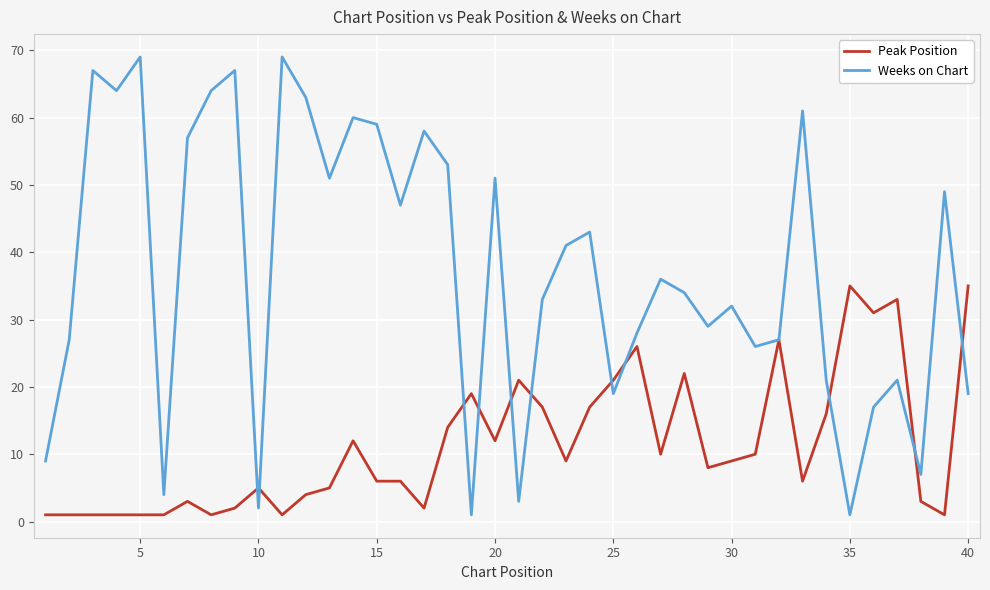

Which series has the largest total across all categories?

Weeks on Chart